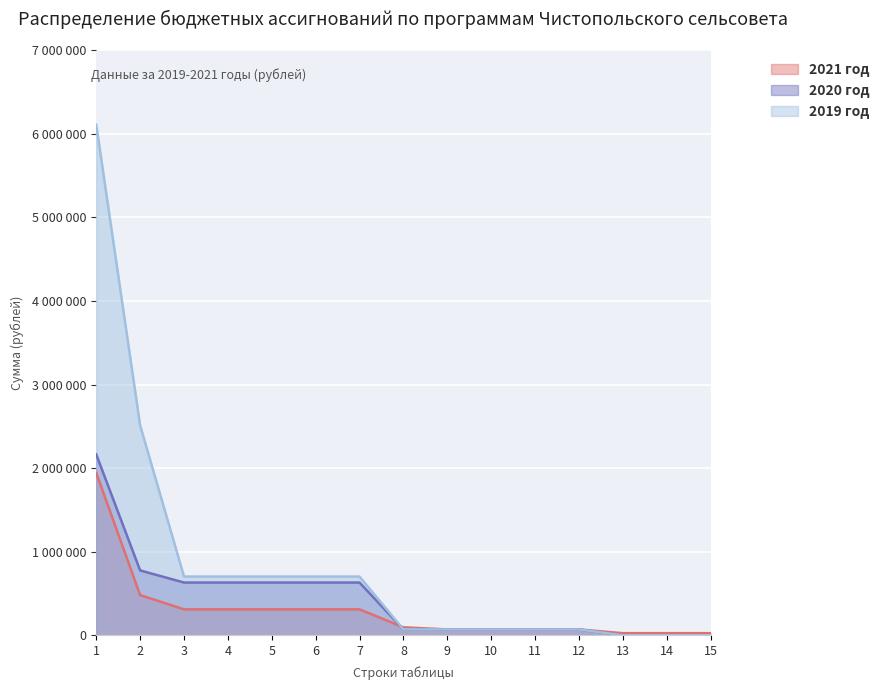

What is the difference between the 2021 год values at 14 and 4?

285335.6